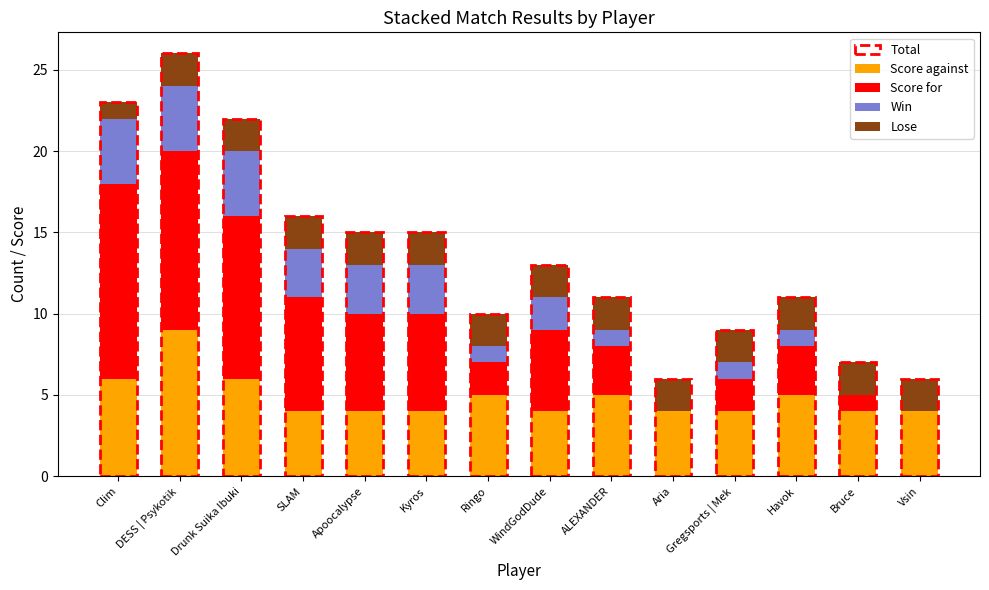

Is it true that Score against equals 5 at ALEXANDER?

True